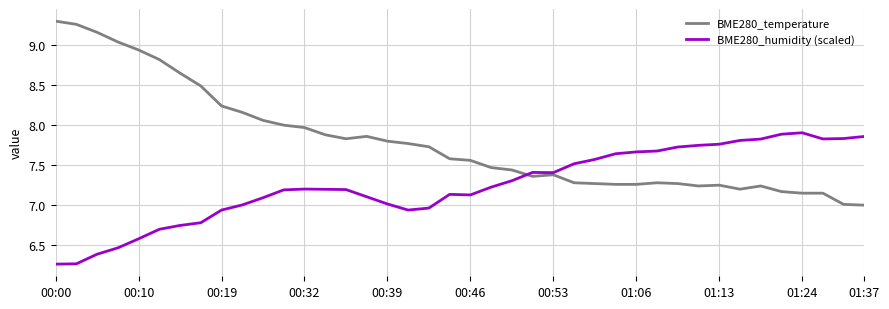

Which series has the largest total across all categories?

BME280_temperature